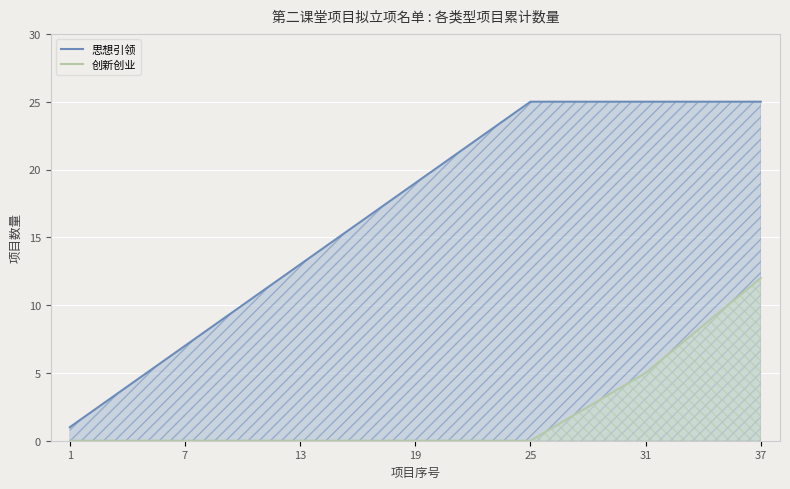

Reading left to right, list all the values displayed in this chart.

思想引领: 1=1	7=7	13=13	19=19	25=25	31=25	37=25
创新创业: 1=0	7=0	13=0	19=0	25=0	31=5	37=12